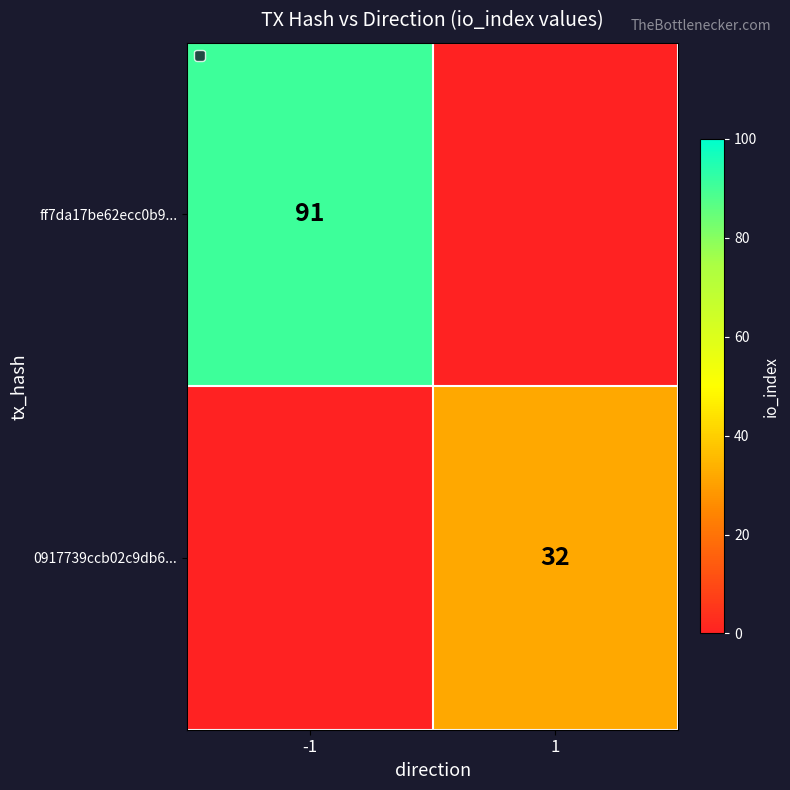

What is the spread (max minus min) of values at 1?

32